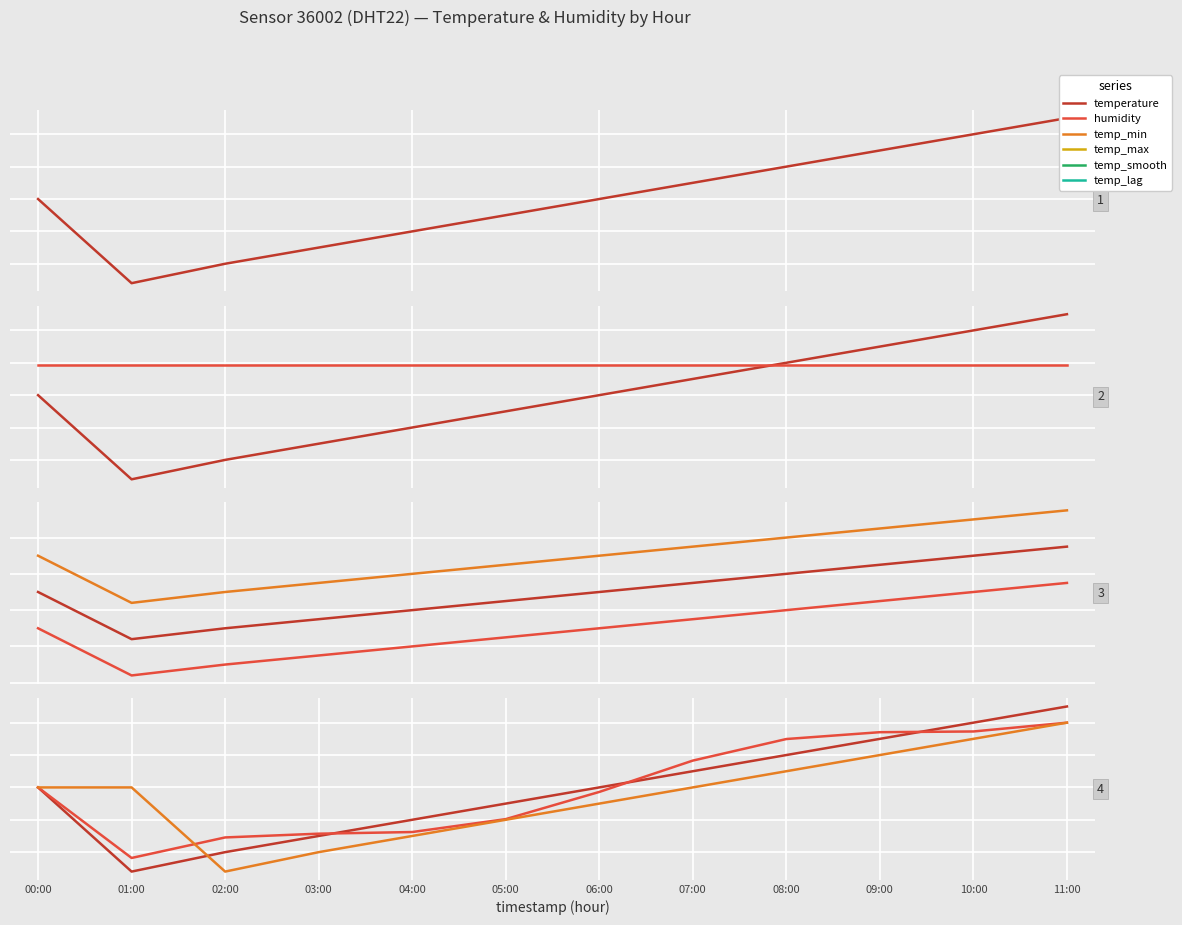

Reading right to left, what are all the values shown in this chart?

temperature: 11:00=8.2	10:00=8.1	09:00=8.1	08:00=8.0	07:00=8.0	06:00=7.9	05:00=7.8	04:00=7.8	03:00=7.8	02:00=7.7	01:00=7.6	00:00=7.9
humidity: 11:00=8.0	10:00=8.0	09:00=8.0	08:00=8.0	07:00=8.0	06:00=8.0	05:00=8.0	04:00=8.0	03:00=8.0	02:00=8.0	01:00=8.0	00:00=8.0
temp_min: 11:00=8.0	10:00=7.9	09:00=7.9	08:00=7.8	07:00=7.8	06:00=7.7	05:00=7.6	04:00=7.6	03:00=7.5	02:00=7.5	01:00=7.4	00:00=7.7
temp_max: 11:00=8.3	10:00=8.3	09:00=8.2	08:00=8.2	07:00=8.2	06:00=8.1	05:00=8.0	04:00=8.0	03:00=8.0	02:00=7.9	01:00=7.8	00:00=8.1
temp_smooth: 11:00=8.1	10:00=8.1	09:00=8.1	08:00=8.0	07:00=8.0	06:00=7.9	05:00=7.8	04:00=7.8	03:00=7.8	02:00=7.7	01:00=7.7	00:00=7.9
temp_lag: 11:00=8.1	10:00=8.1	09:00=8.0	08:00=8.0	07:00=7.9	06:00=7.8	05:00=7.8	04:00=7.8	03:00=7.7	02:00=7.6	01:00=7.9	00:00=7.9